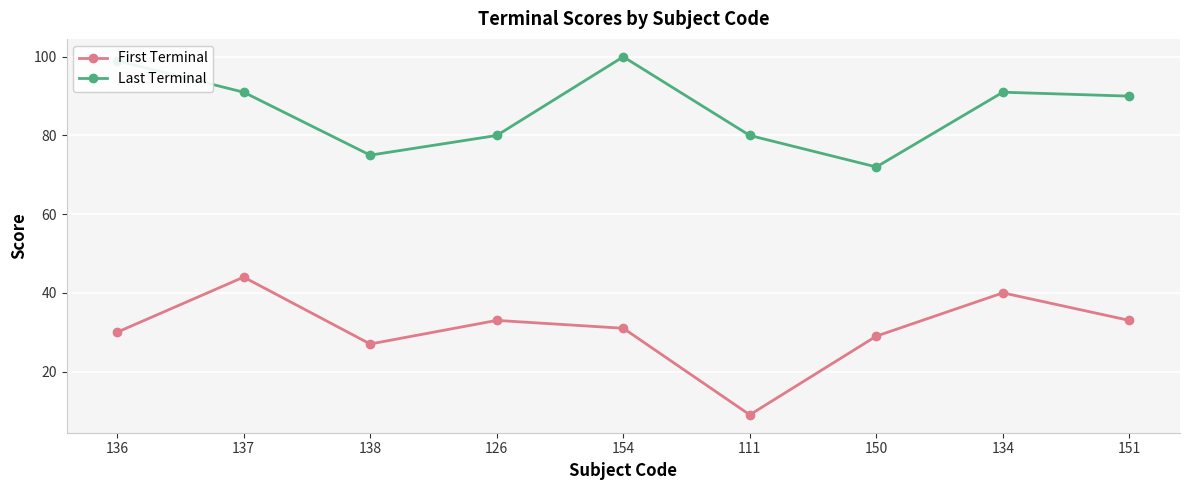

True or false: Last Terminal and First Terminal cross at least once.

False